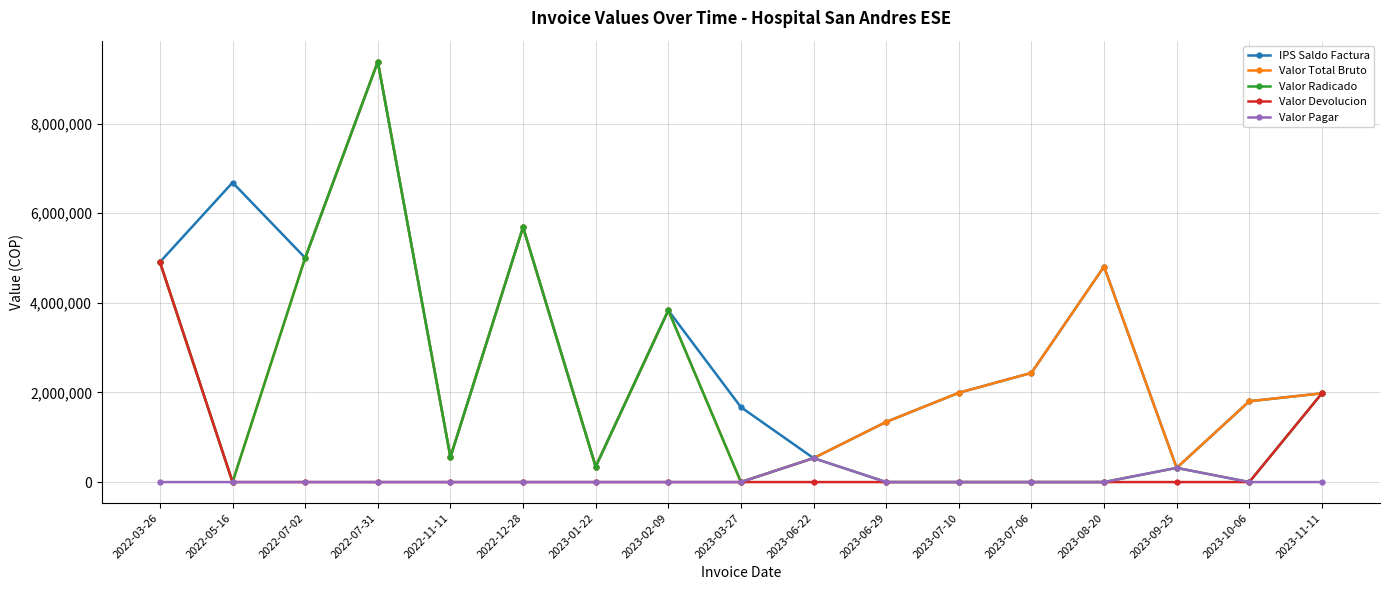

What is the sum of the IPS Saldo Factura values at 2022-05-16 and 2022-11-11?

7242244